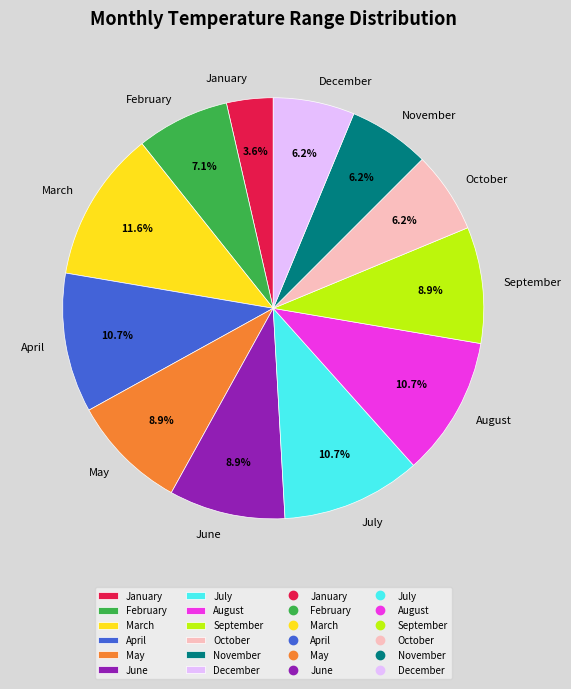

True or false: March accounts for 23% of the total.

False